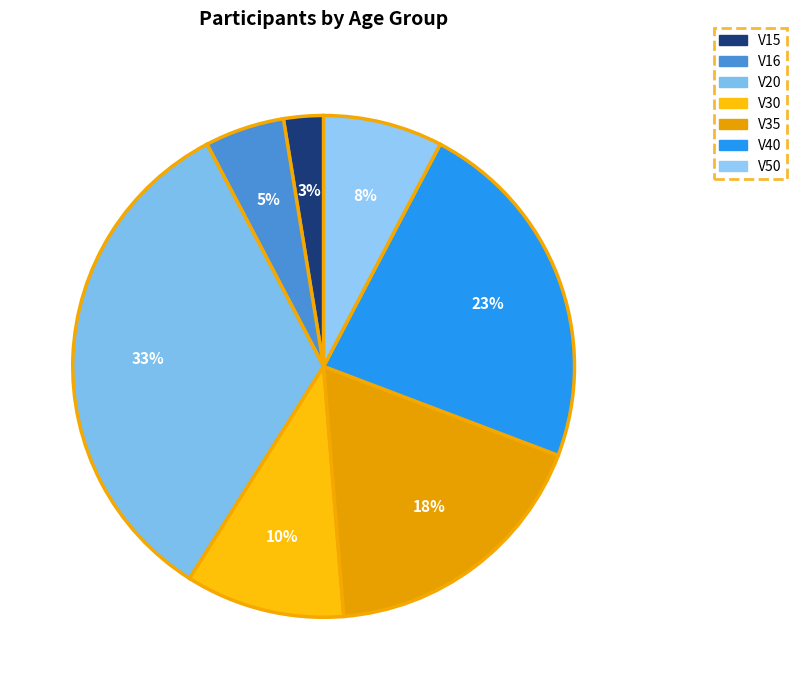

Rank the categories by value from highest to lowest.

V20, V40, V35, V30, V50, V16, V15